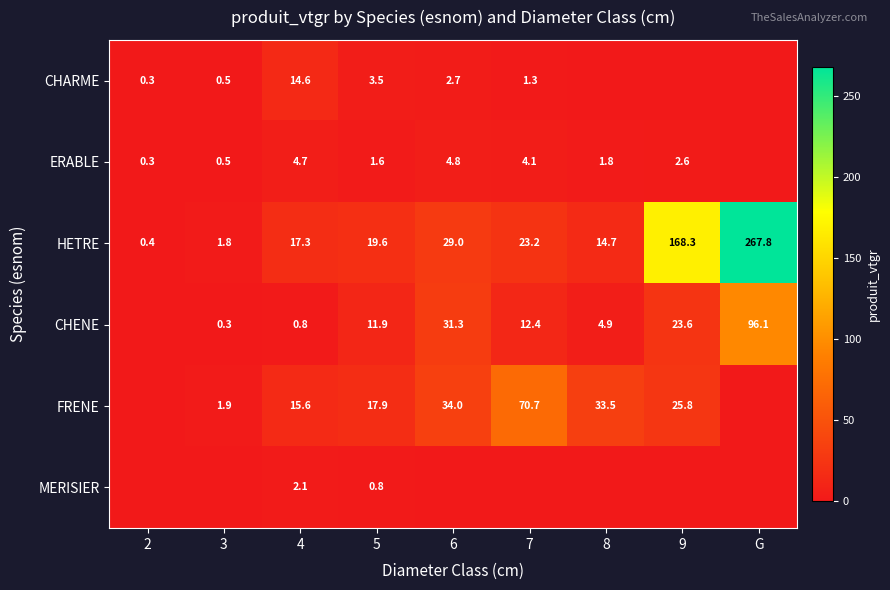

At which category does the chart reach its minimum across all series?

8